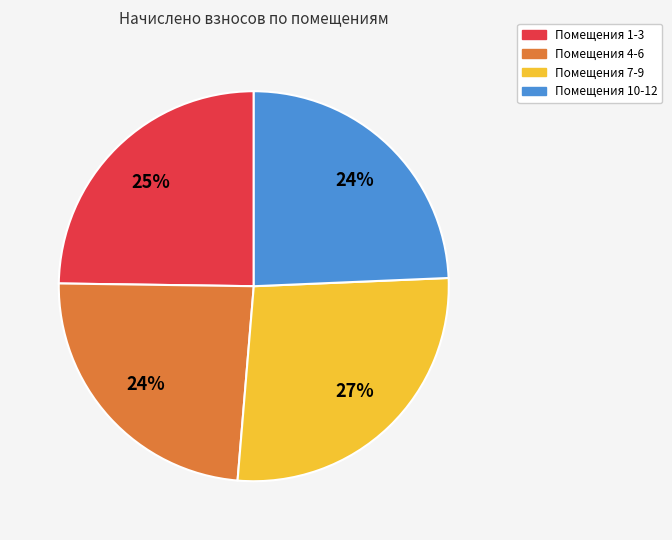

To the nearest percent, what is the difference between the largest and smallest slice percentages?

3%